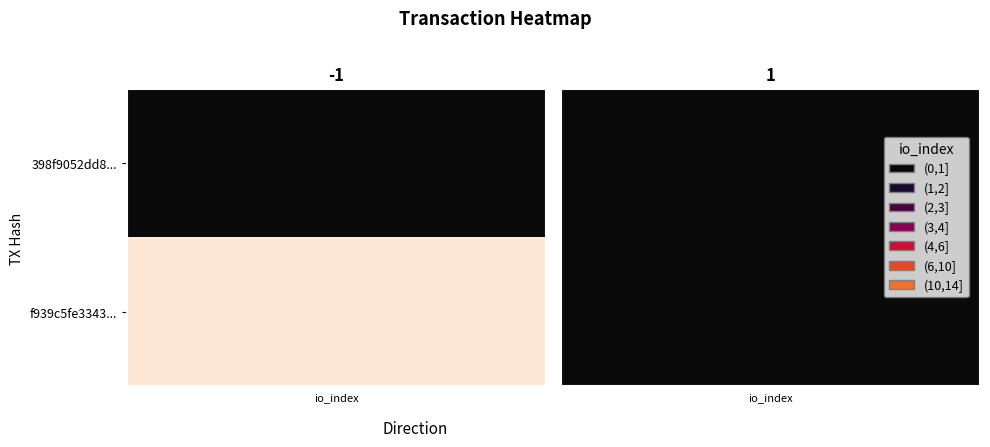

What is the maximum value shown in the chart?

14.0